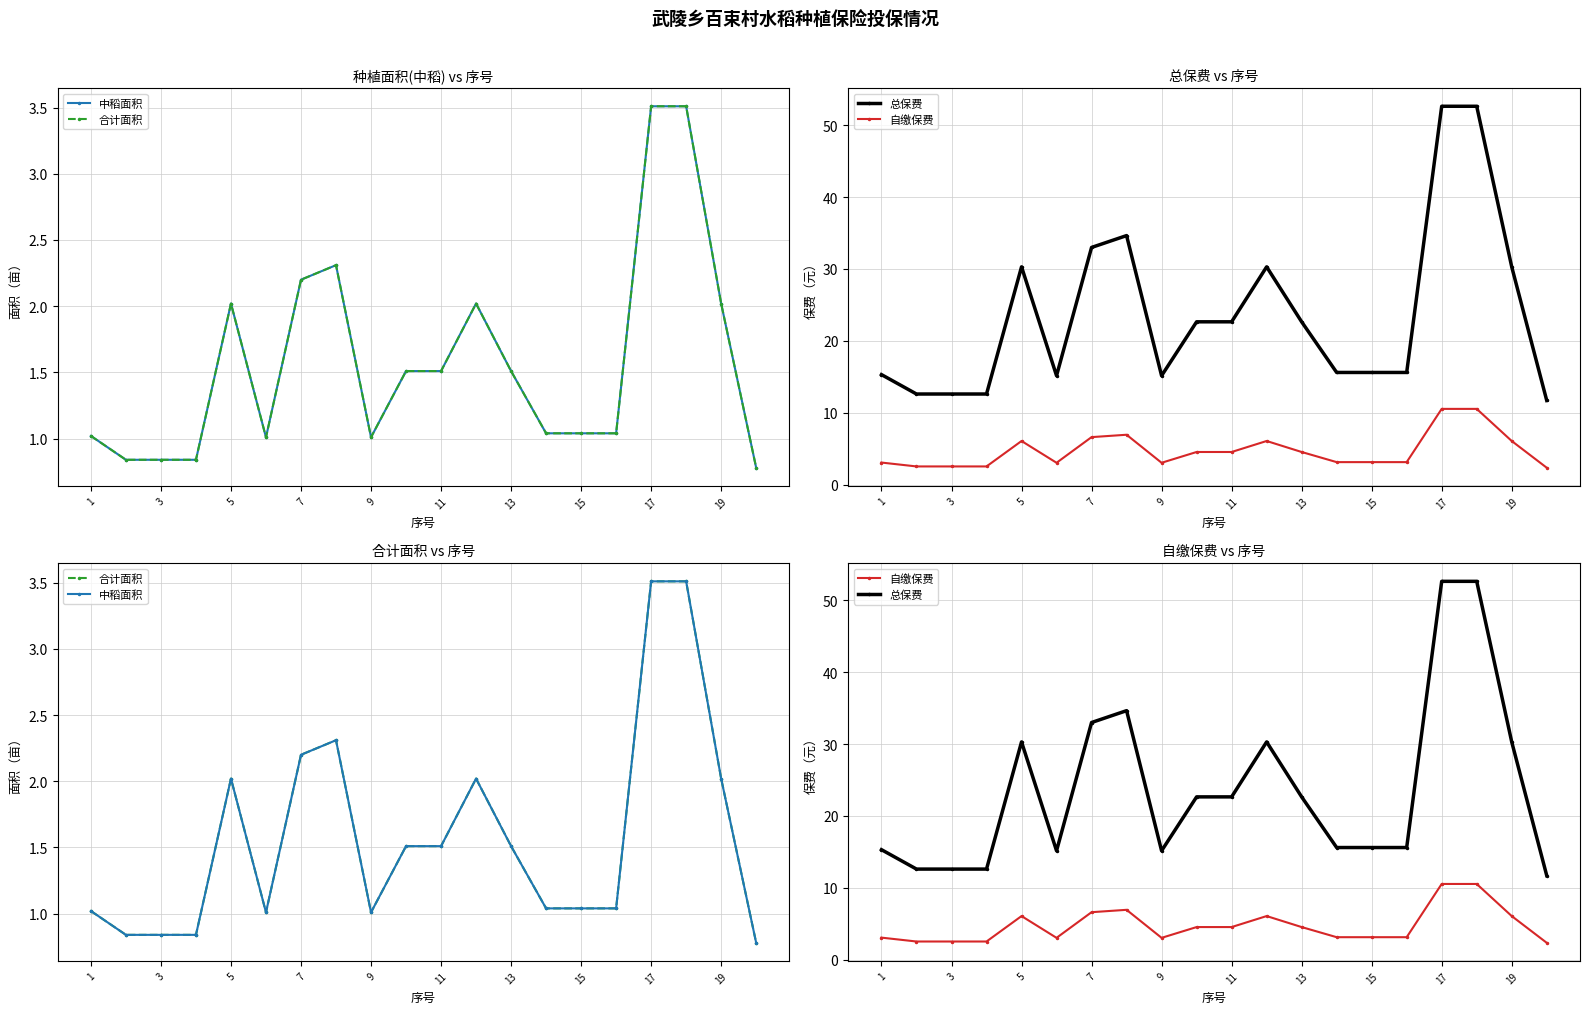

What is the difference between the second highest and second lowest values in the 合计面积 series?

2.7